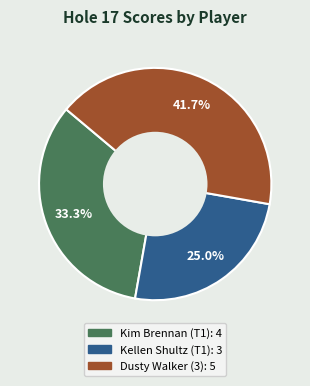

What is the ratio of the value at Kellen Shultz (T1) to the value at Kim Brennan (T1)?

0.8